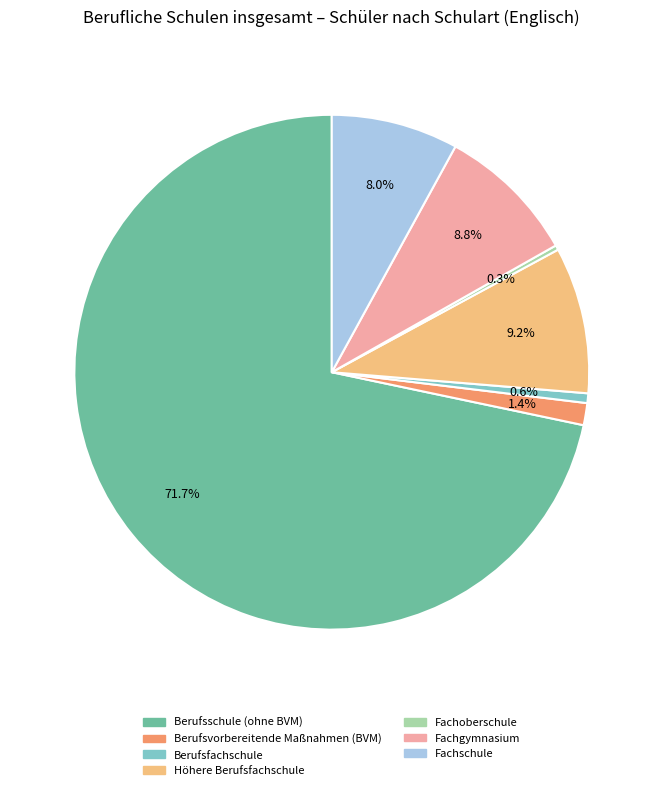

Approximately how many times larger is the value at Berufsfachschule compared to Fachschule?

0.1